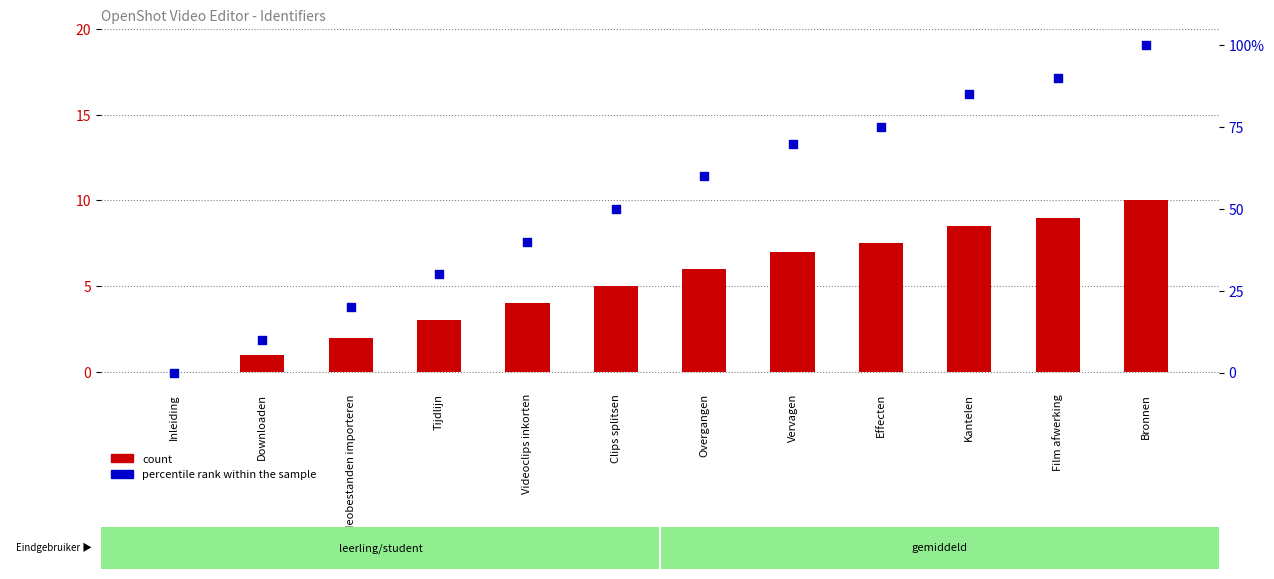

At which category is the sum across all series the highest?

Bronnen